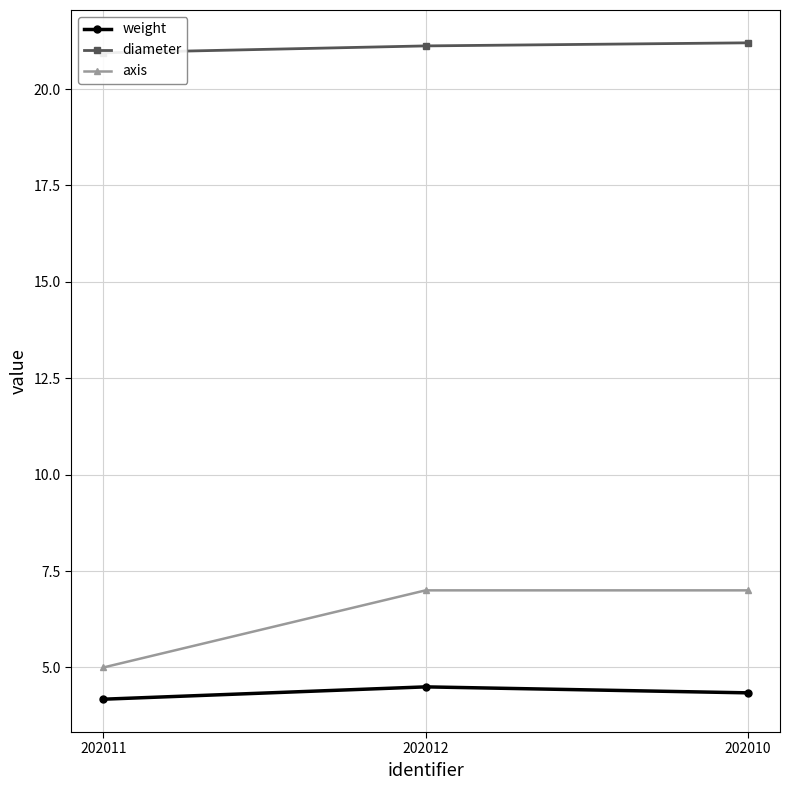

Where is axis nearest to the value 6?

202011